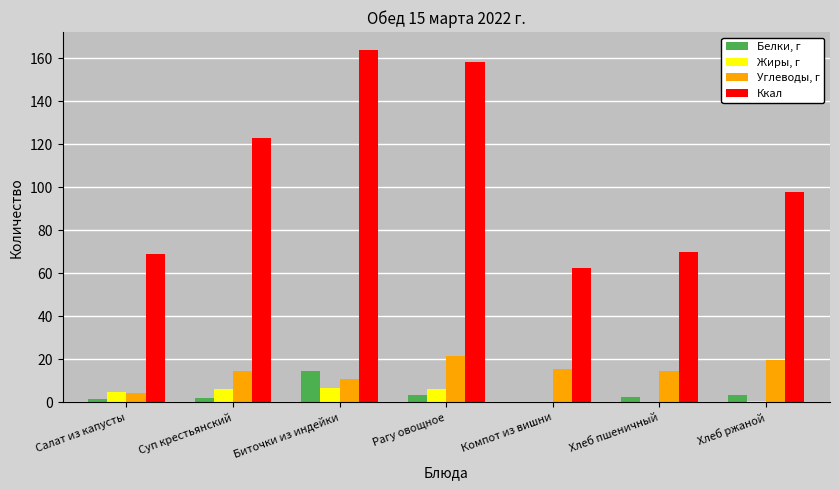

Between Суп крестьянский and Биточки из индейки, which series saw the biggest shift?

Ккал